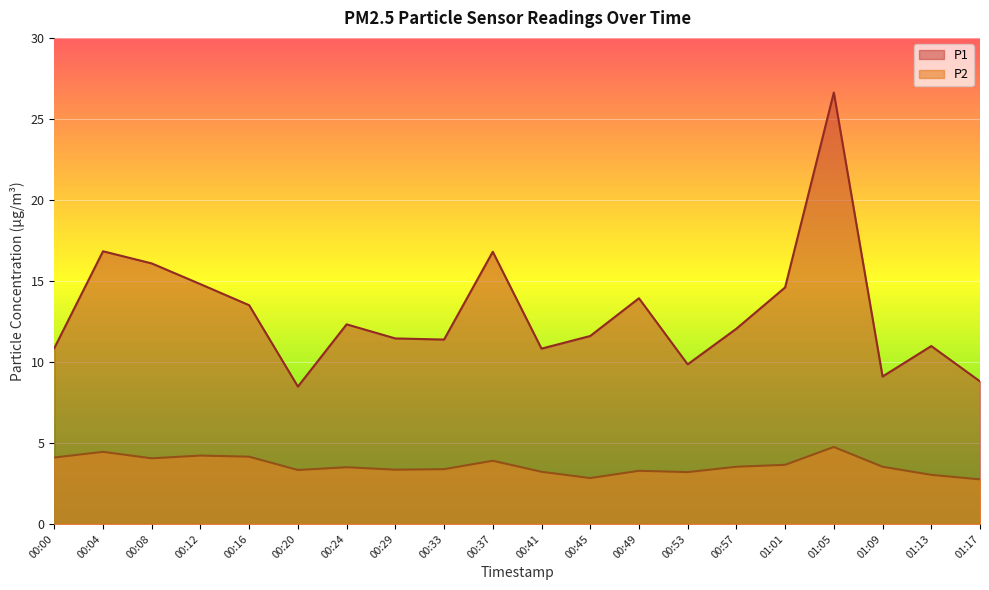

In P1, how many points are lower than both neighbors (excluding endpoints)?

5